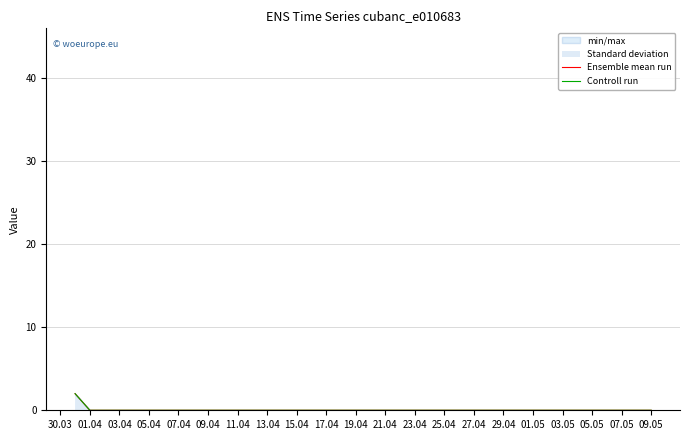

List the series in order of their peak value, lowest first.

Ensemble mean run, Controll run